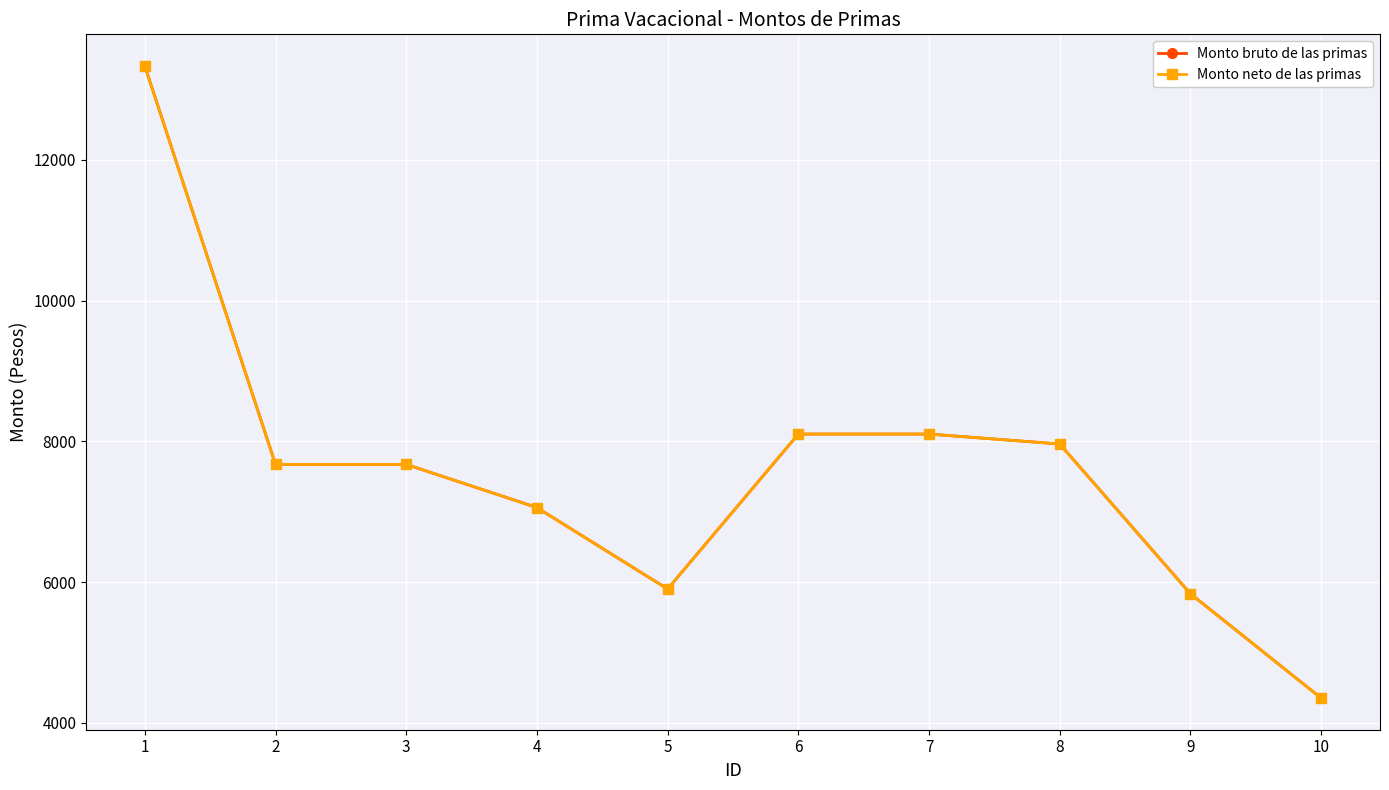

Which series has the largest total across all categories?

Monto bruto de las primas